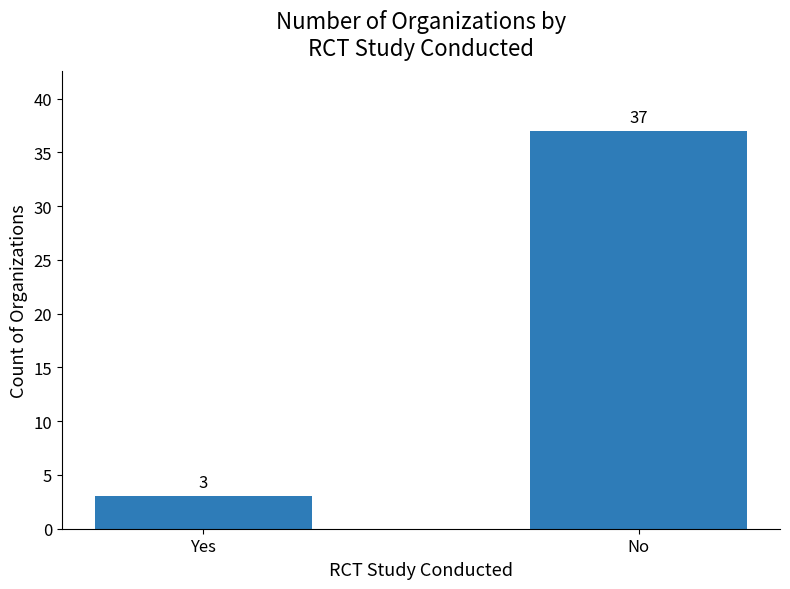

Read the value at No.

37